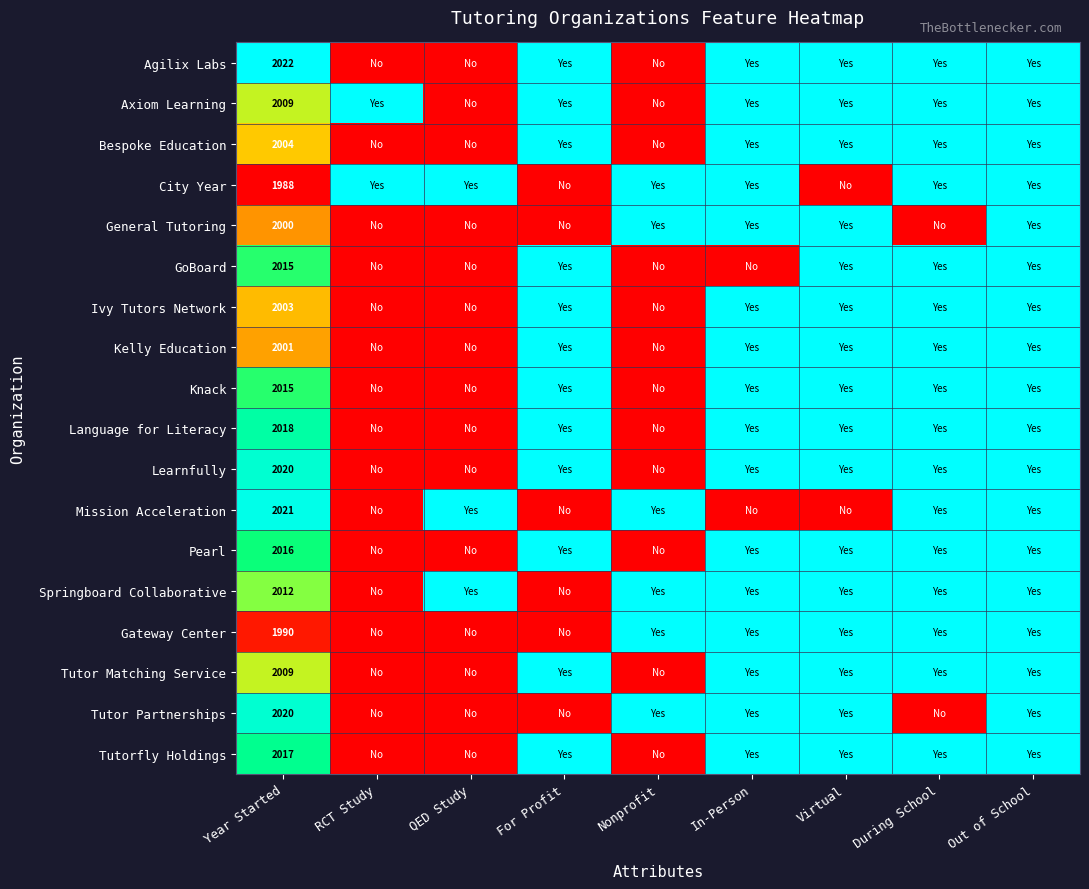

True or false: Tutorfly Holdings has a value of 2017 at Year Started.

True